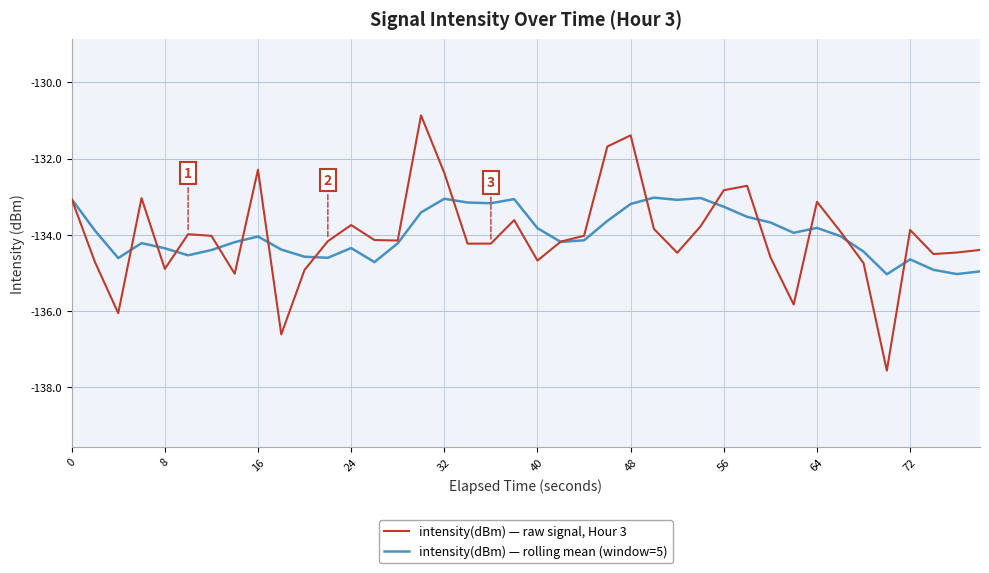

Rank the series by their maximum value, from lowest to highest.

intensity(dBm) — rolling mean (window=5), intensity(dBm) — raw signal, Hour 3